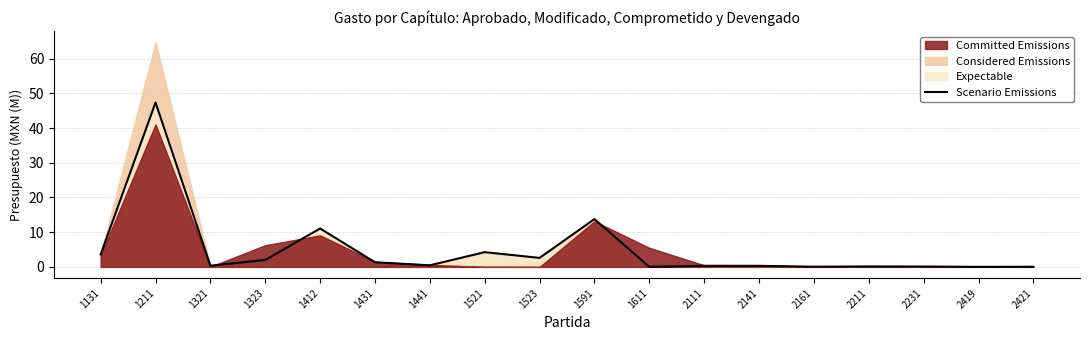

What is the value of the 3rd point from the left?

0.3